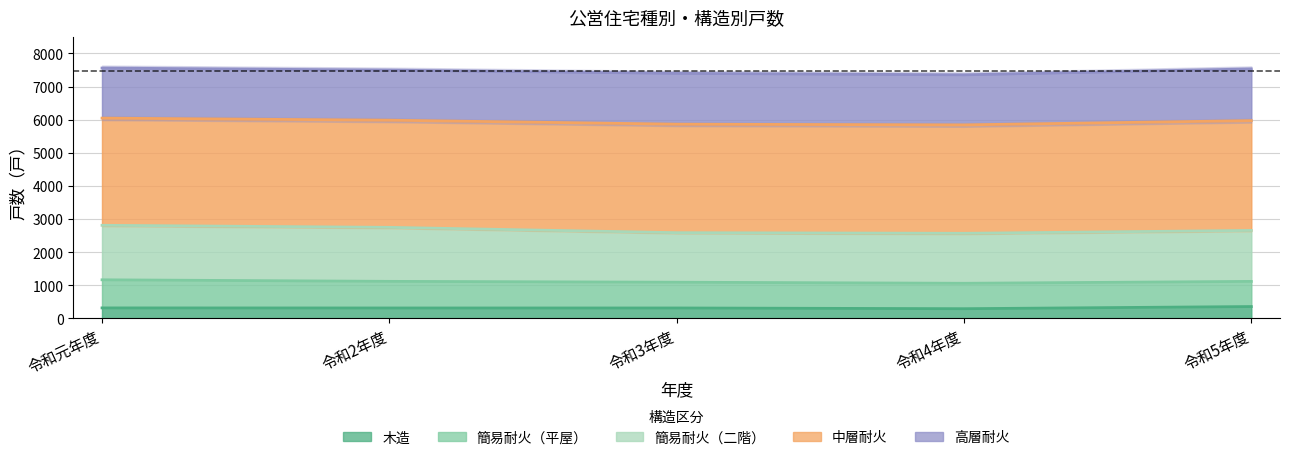

At which label does 高層耐火 reach its minimum?

令和元年度